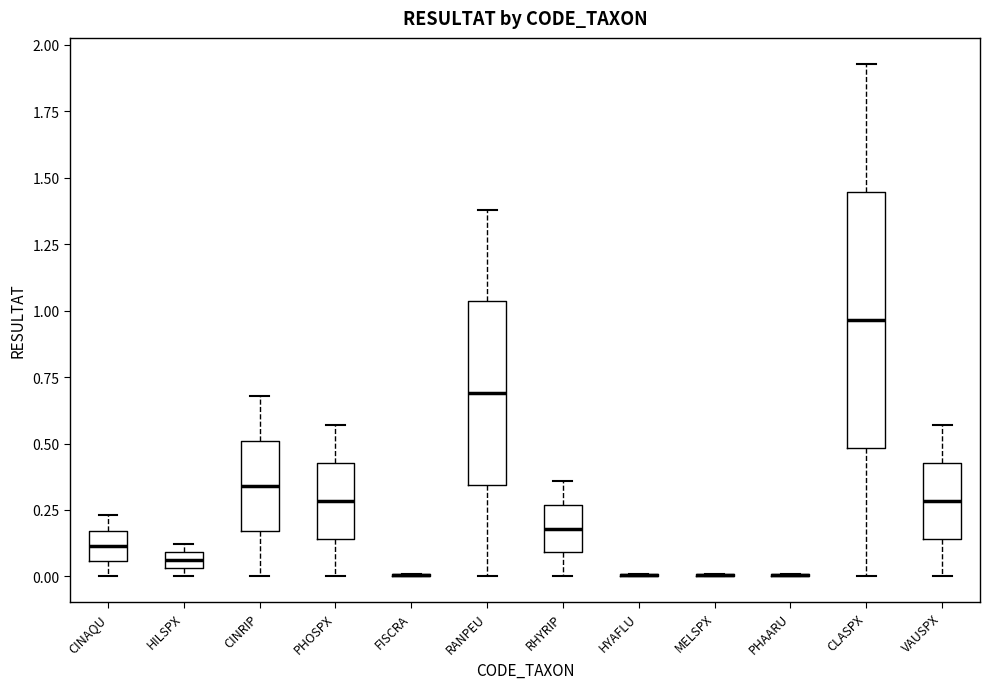

Where does the upper whisker of the box for VAUSPX end on the y-axis? The values are not printed on the chart, so give them approximately, as read against the axis.

0.55